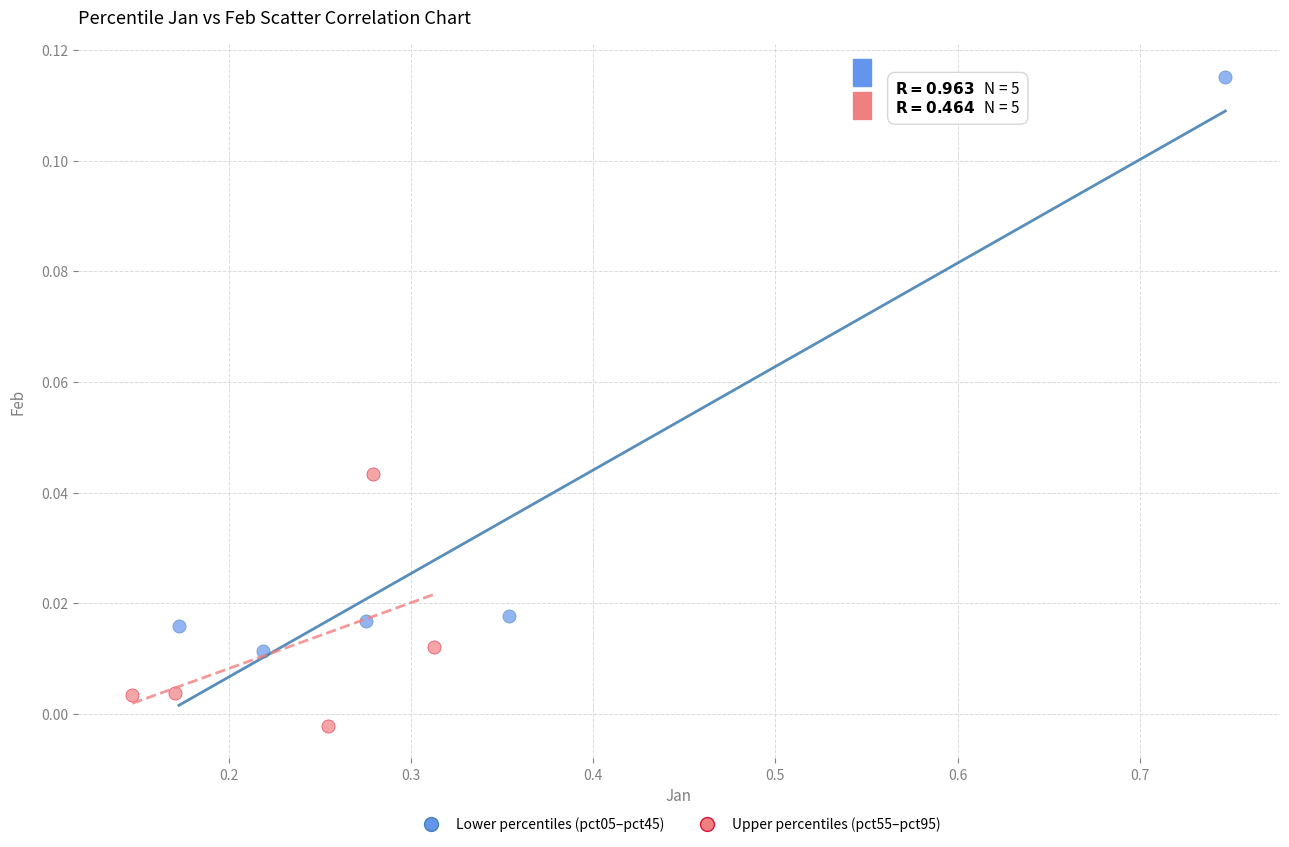

Which series has the largest Y range (max minus min)?

Lower percentiles (pct05–pct45)